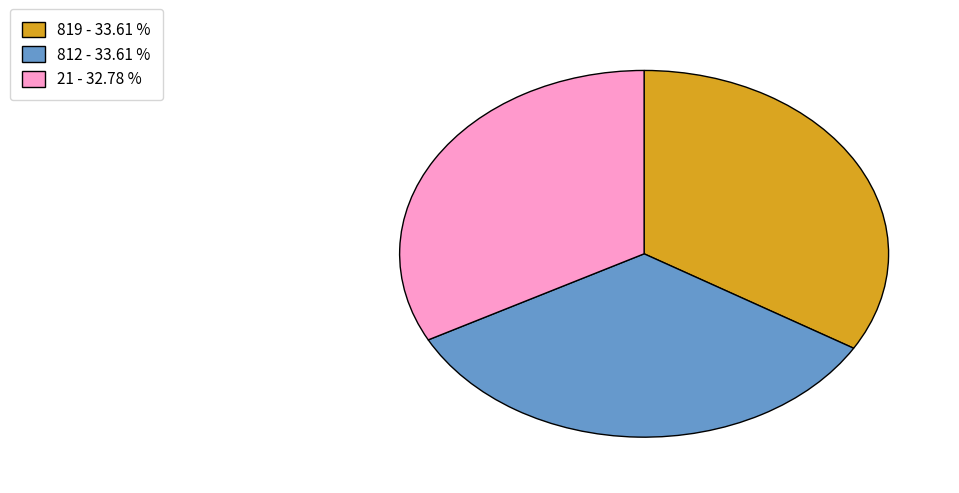

True or false: 812 accounts for 47% of the total.

False